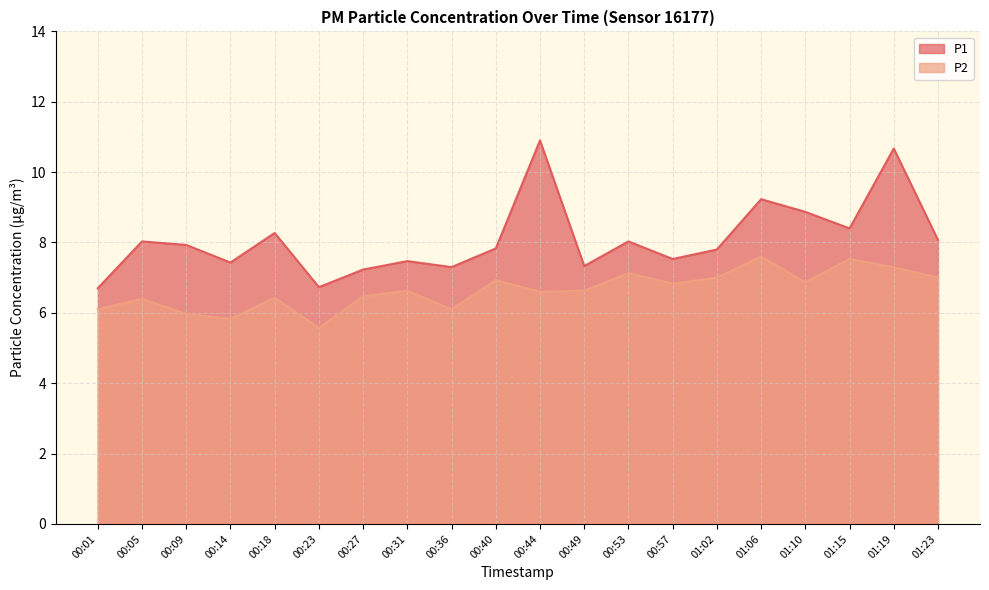

Which series has the largest total across all categories?

P1